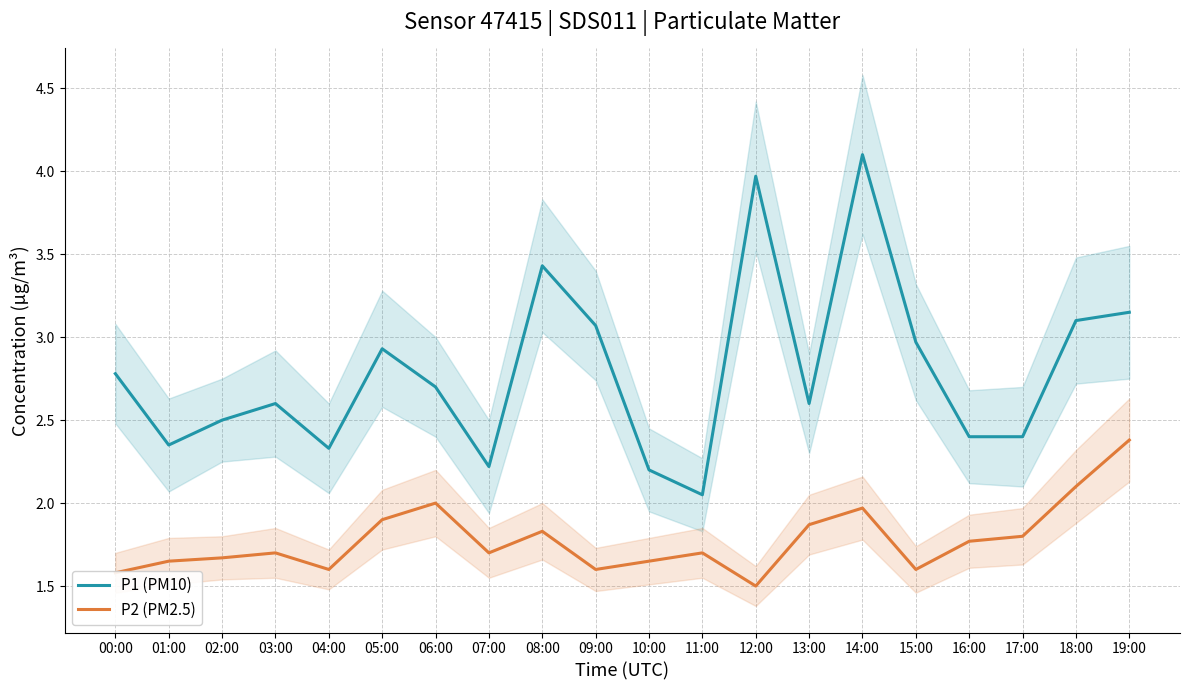

Which series has the largest total across all categories?

P1 (PM10)